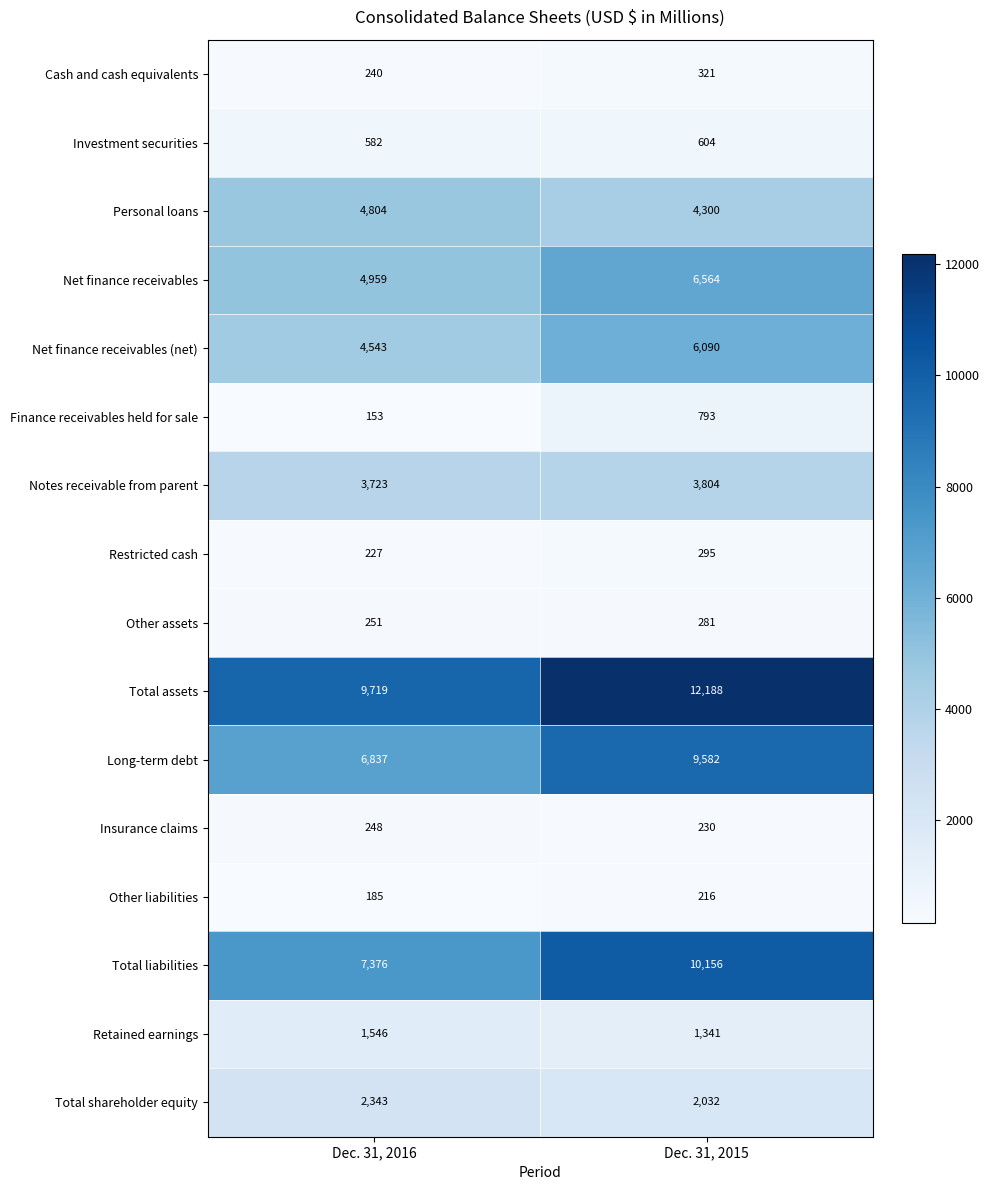

What is the sum of the Total shareholder equity values at Dec. 31, 2015 and Dec. 31, 2016?

4375